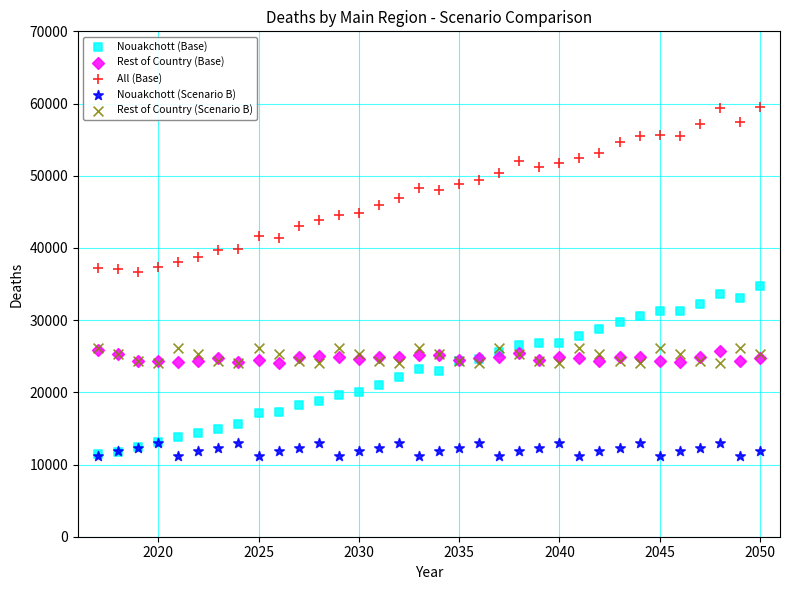

What are all the series names shown in the legend?

Nouakchott (Base), Rest of Country (Base), All (Base), Nouakchott (Scenario B), Rest of Country (Scenario B)